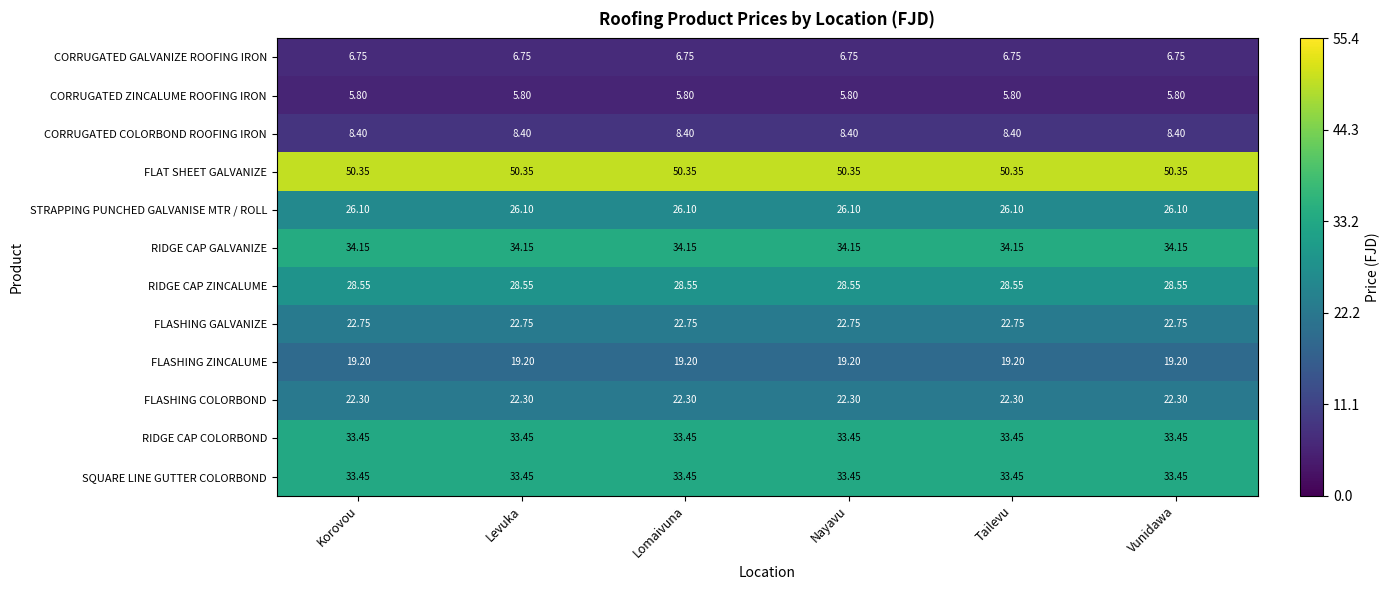

Which series has the largest total across all categories?

FLAT SHEET GALVANIZE